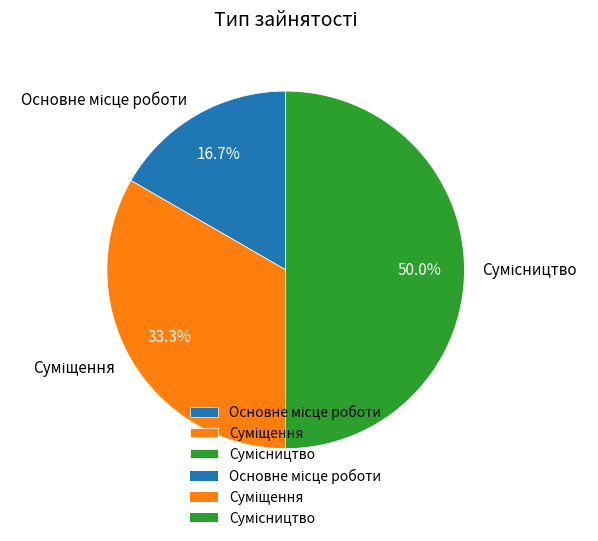

The Основне місце роботи slice represents 28% of the pie. True or false?

False